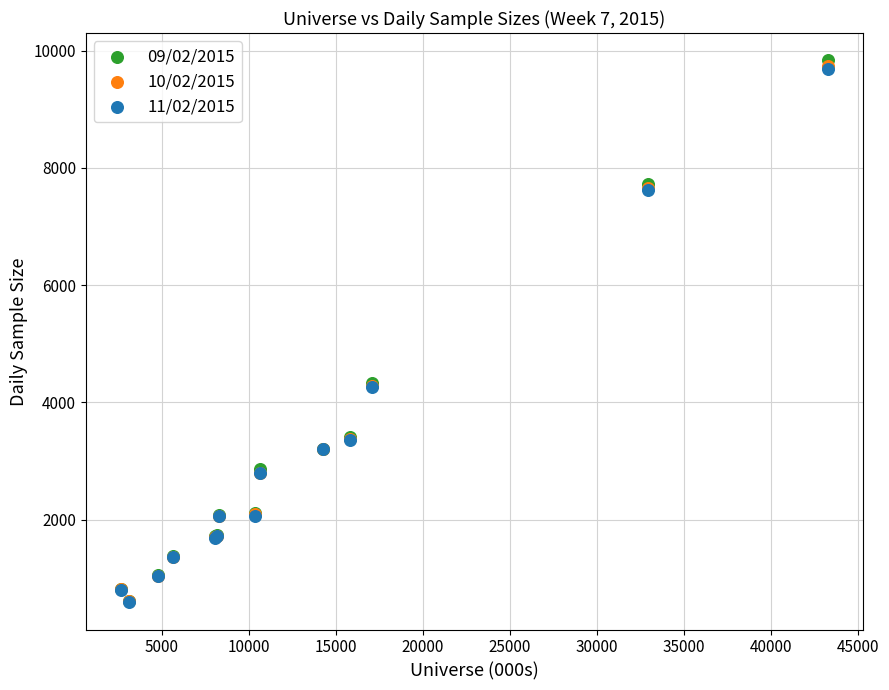

What are all the series names shown in the legend?

09/02/2015, 10/02/2015, 11/02/2015